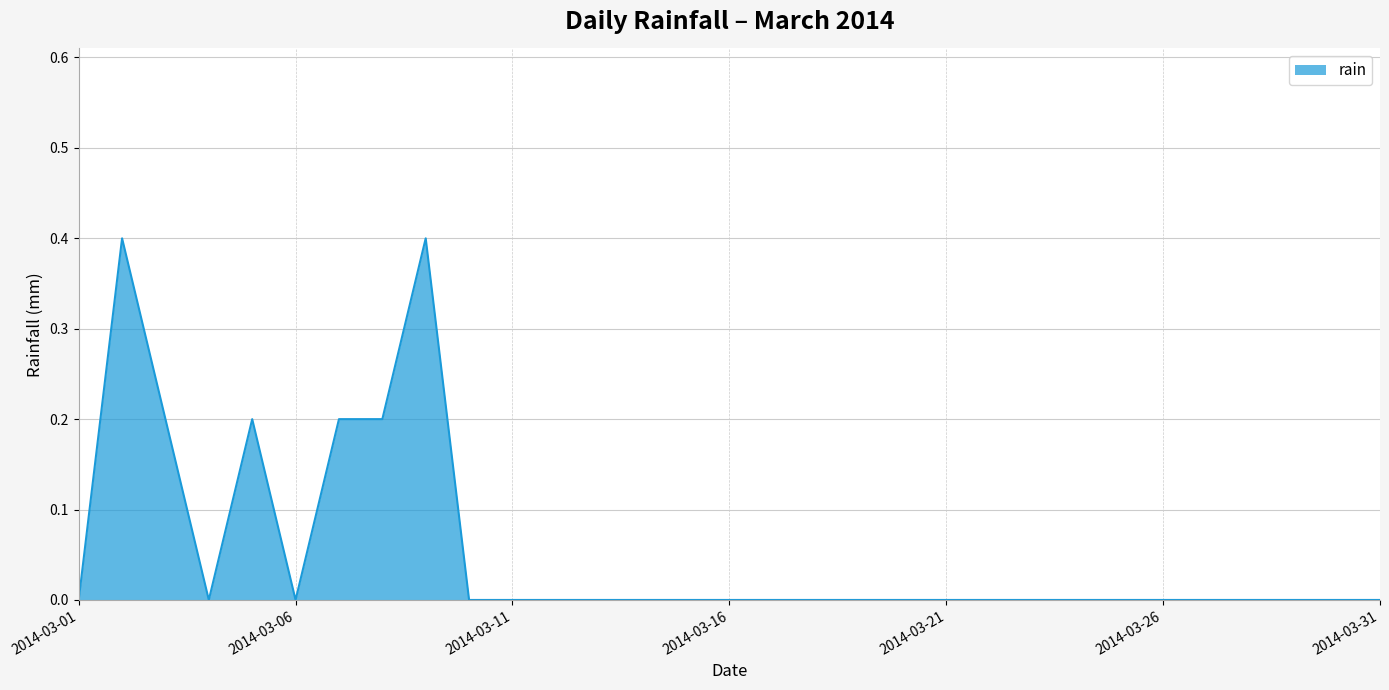

What is the maximum value shown in the chart?

0.4